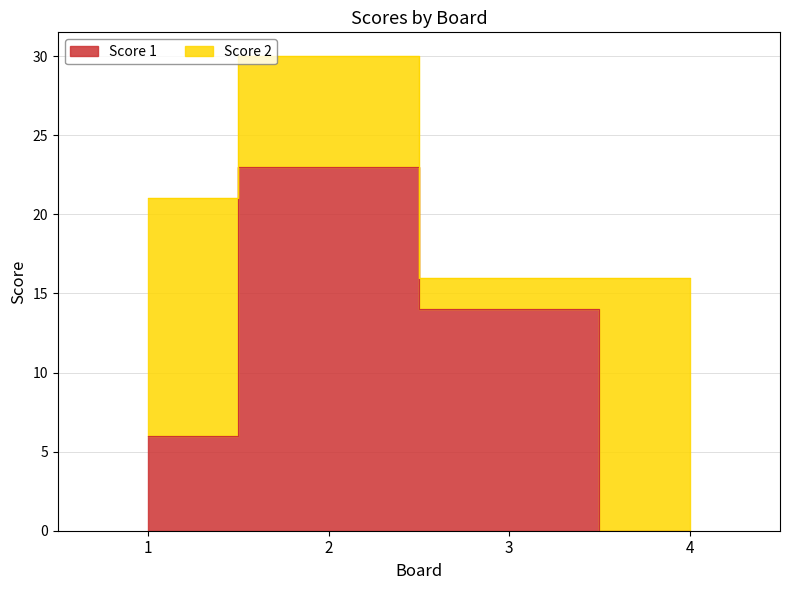

At which label is the value closest to 11?

3